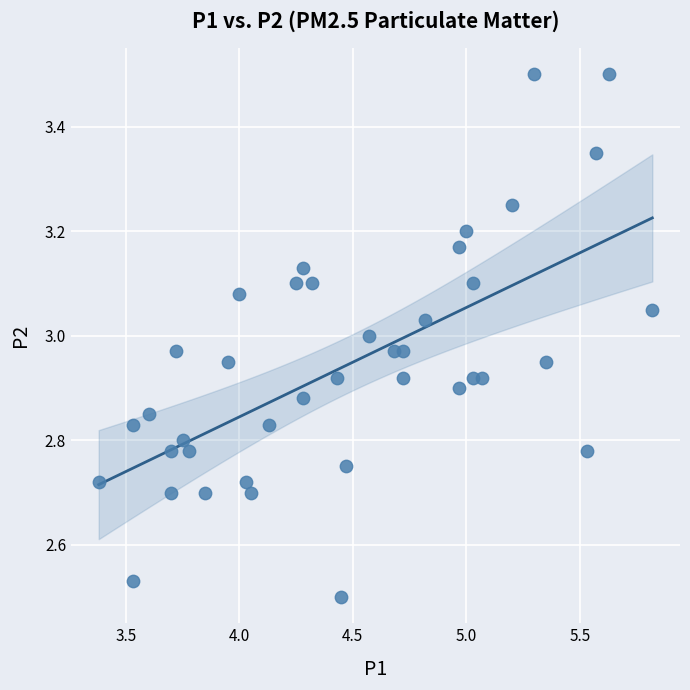

What is the range of Y values (max minus min)?

1.0